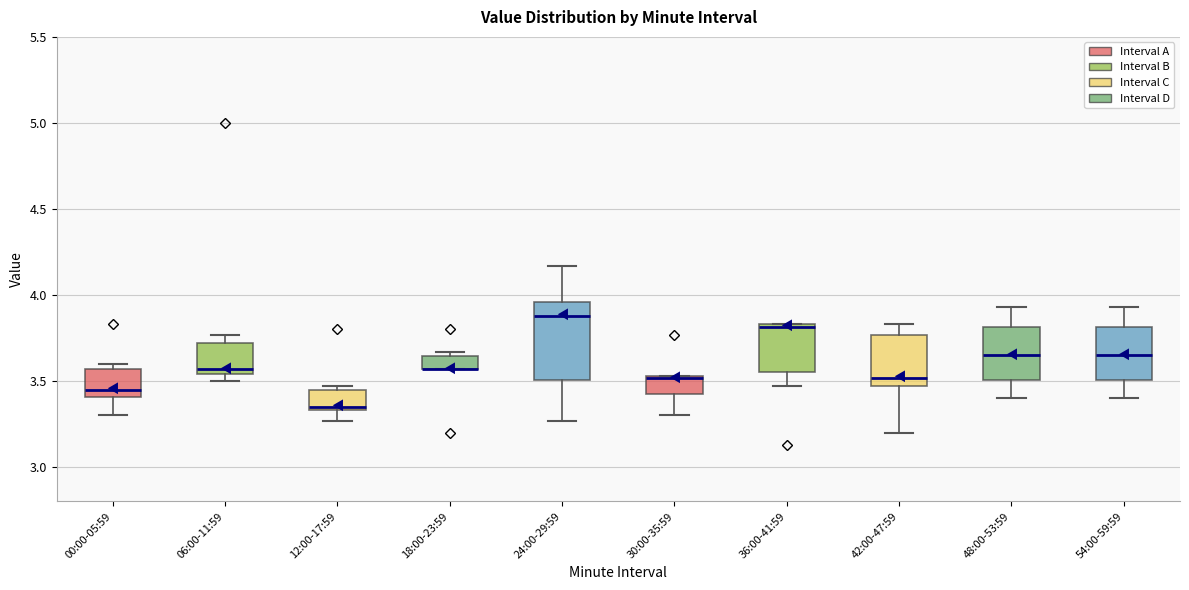

Reading left to right, read every box against the y-axis: the position of its median line, the range the box covers, and the ends of its whiskers. The values are not printed on the chart, so give them approximately, as read against the axis.

00:00-05:59: median 3.45, box 3.40 to 3.55, whiskers 3.30 to 3.60
06:00-11:59: median 3.55 (just above the box's lower edge), box 3.55 to 3.70, whiskers 3.50 to 3.75
12:00-17:59: median 3.35 (just above the box's lower edge), box 3.35 to 3.45, whiskers 3.25 to 3.45 (just above the box's upper edge)
18:00-23:59: median 3.55 (drawn on the box's lower edge), box 3.55 to 3.65, whiskers 3.55 to 3.65 (just above the box's upper edge)
24:00-29:59: median 3.90, box 3.50 to 3.95, whiskers 3.25 to 4.15
30:00-35:59: median 3.50, box 3.45 to 3.55, whiskers 3.30 to 3.55
36:00-41:59: median 3.80, box 3.55 to 3.85, whiskers 3.45 to 3.85
42:00-47:59: median 3.50, box 3.45 to 3.75, whiskers 3.20 to 3.85
48:00-53:59: median 3.65, box 3.50 to 3.80, whiskers 3.40 to 3.95
54:00-59:59: median 3.65, box 3.50 to 3.80, whiskers 3.40 to 3.95